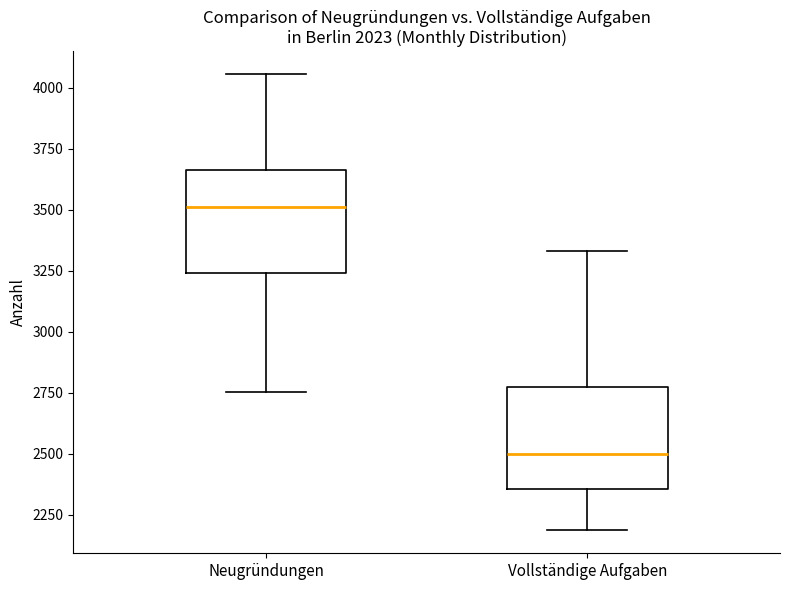

Where does the median line of the box for Vollständige Aufgaben sit on the y-axis? The values are not printed on the chart, so give them approximately, as read against the axis.

2500